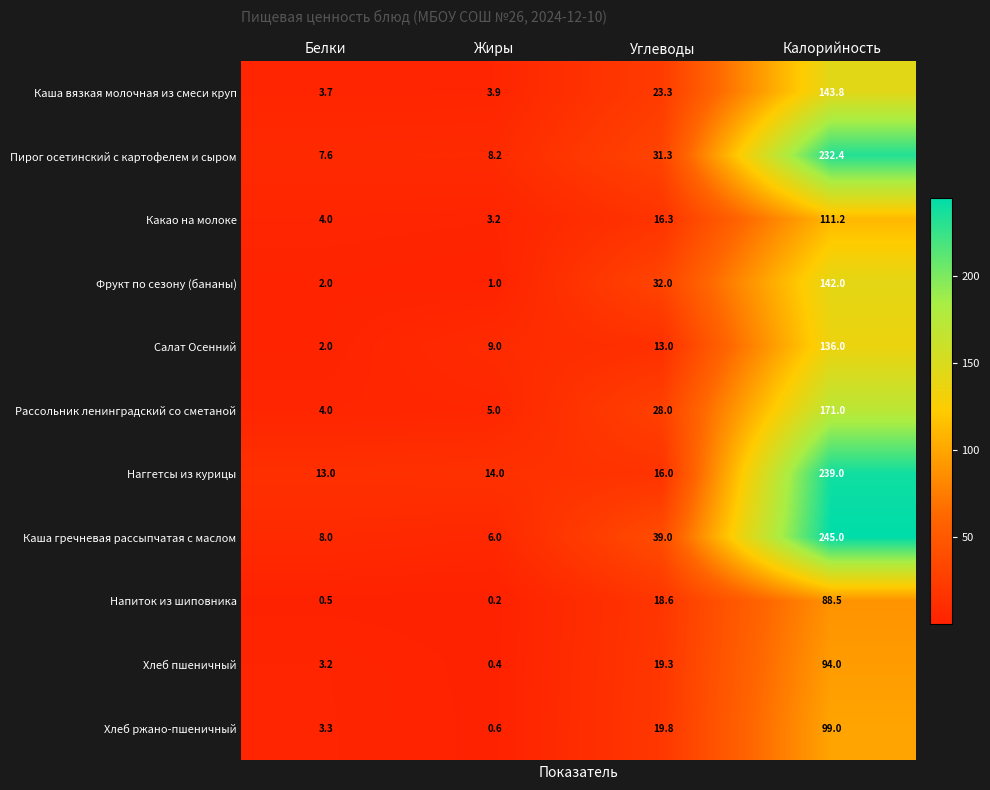

At which label is Каша гречневая рассыпчатая с маслом closest to 125?

Углеводы